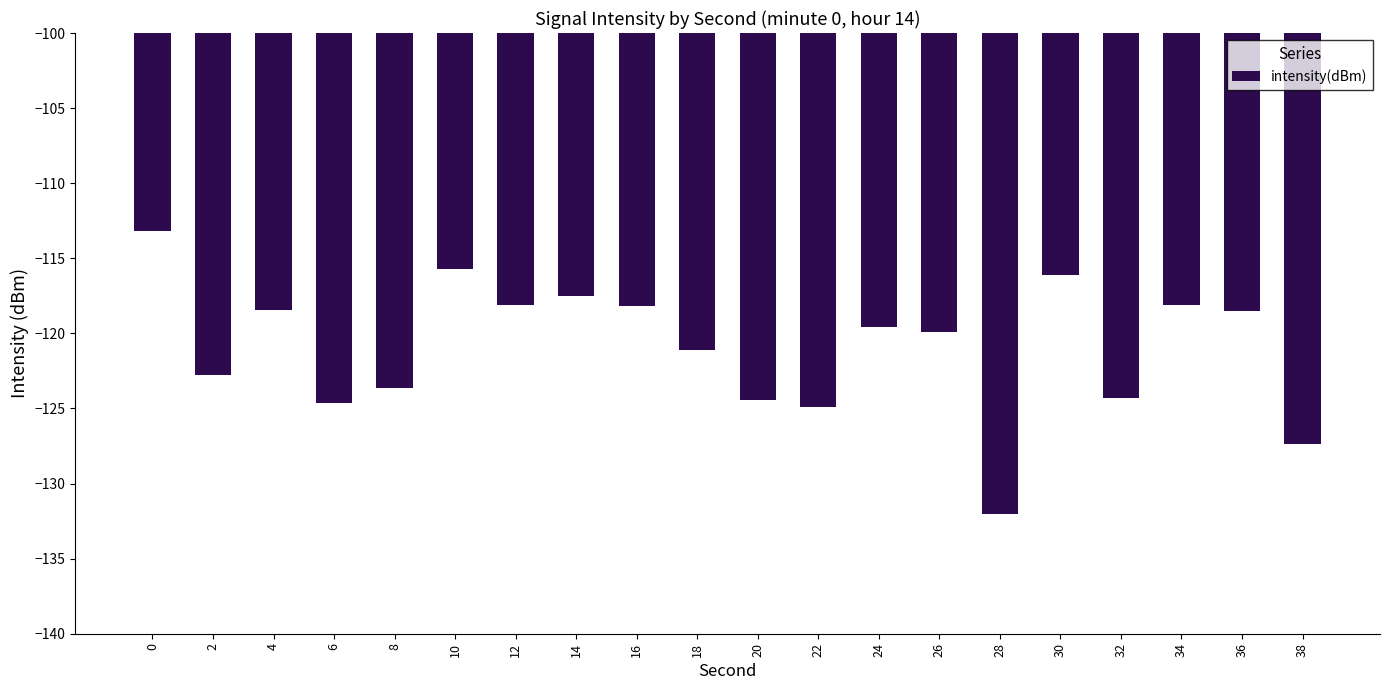

What is the value of the 18th bar from the left?

-118.1